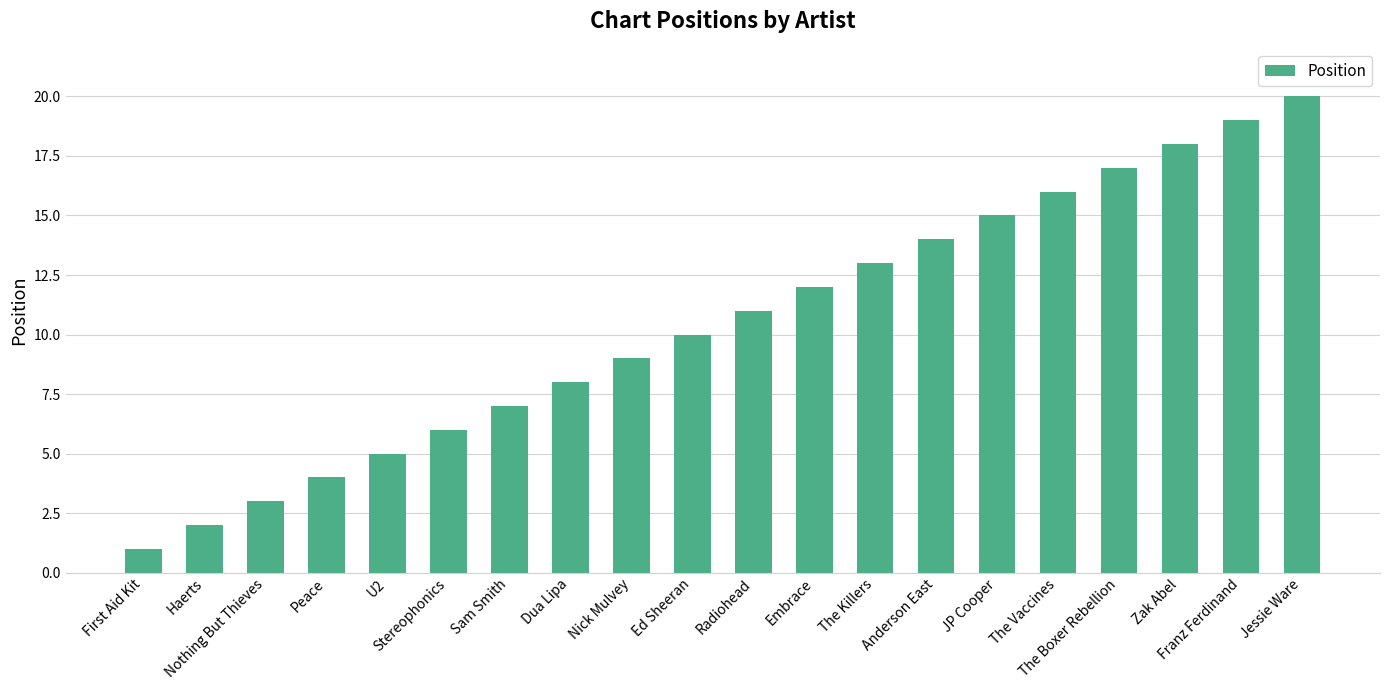

Where is the data nearest to the value 10?

Ed Sheeran